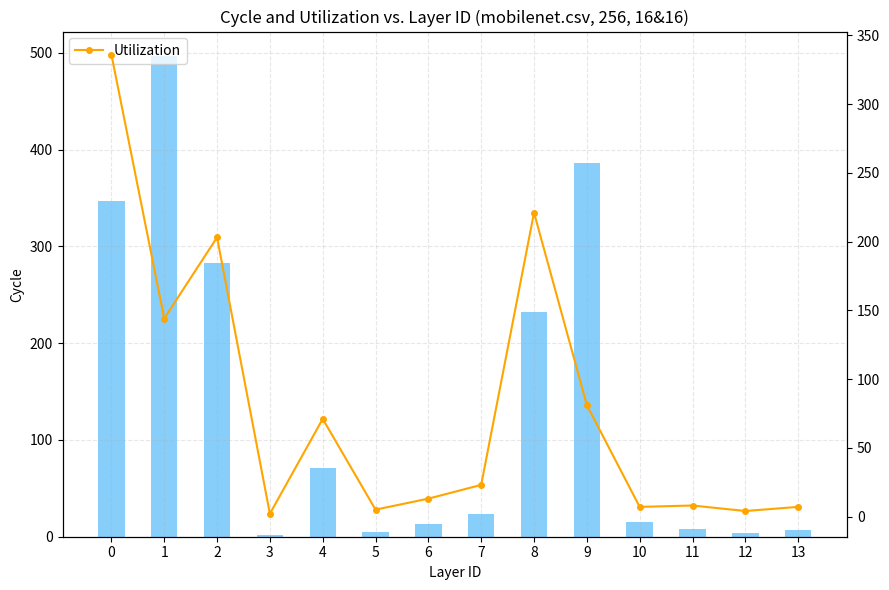

Are the bars horizontal?

No